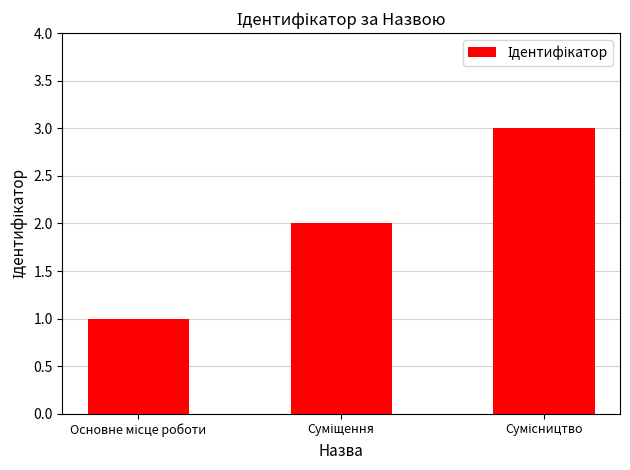

What is the sum of all values?

6